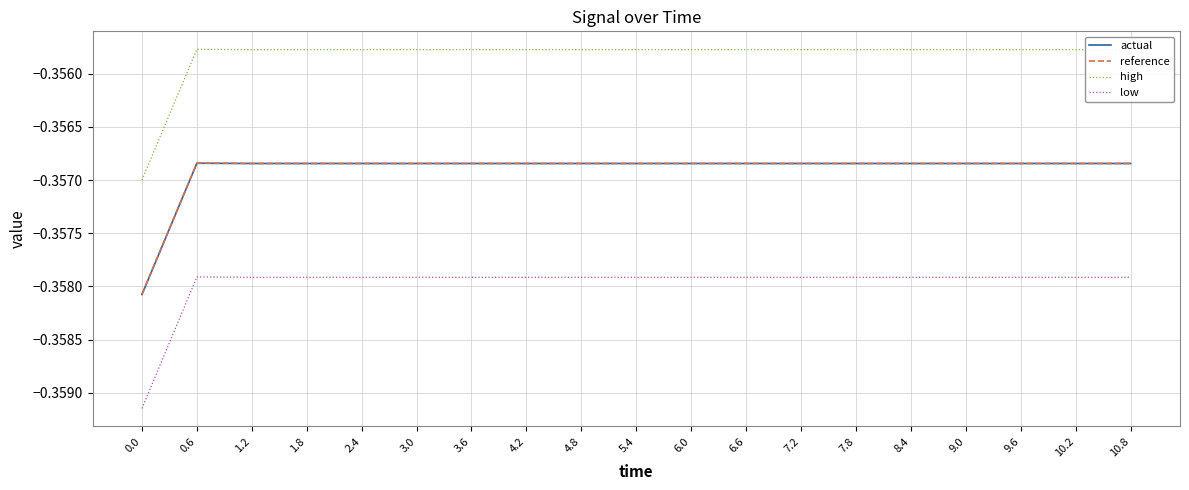

Which series has the widest spread of values?

low